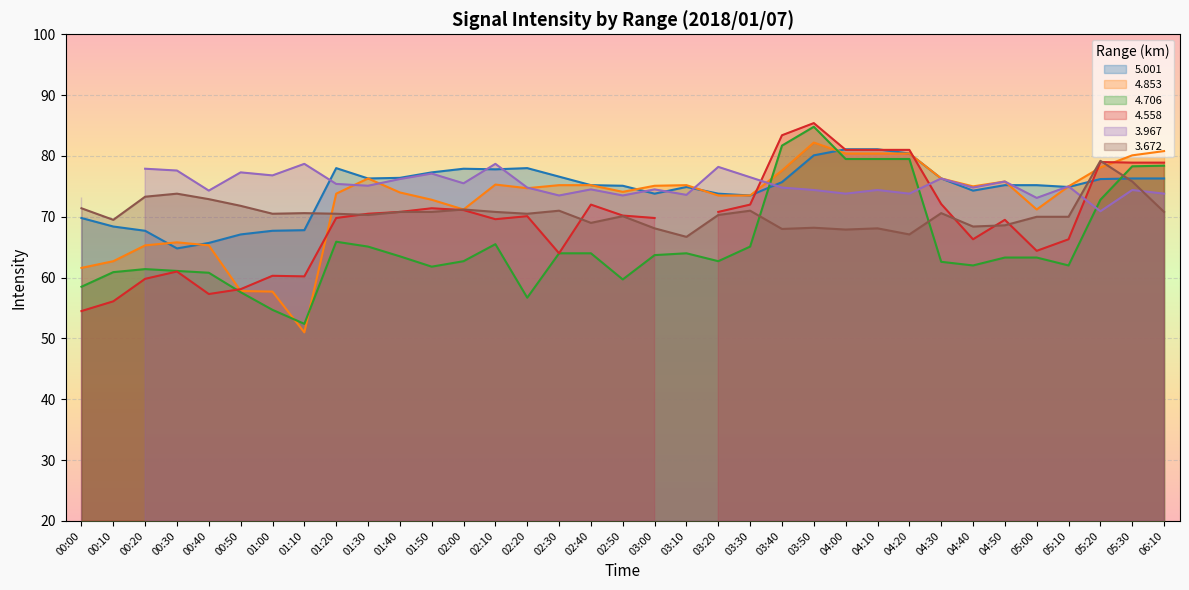

How many intersections are there between   3.672 and   4.706?

3